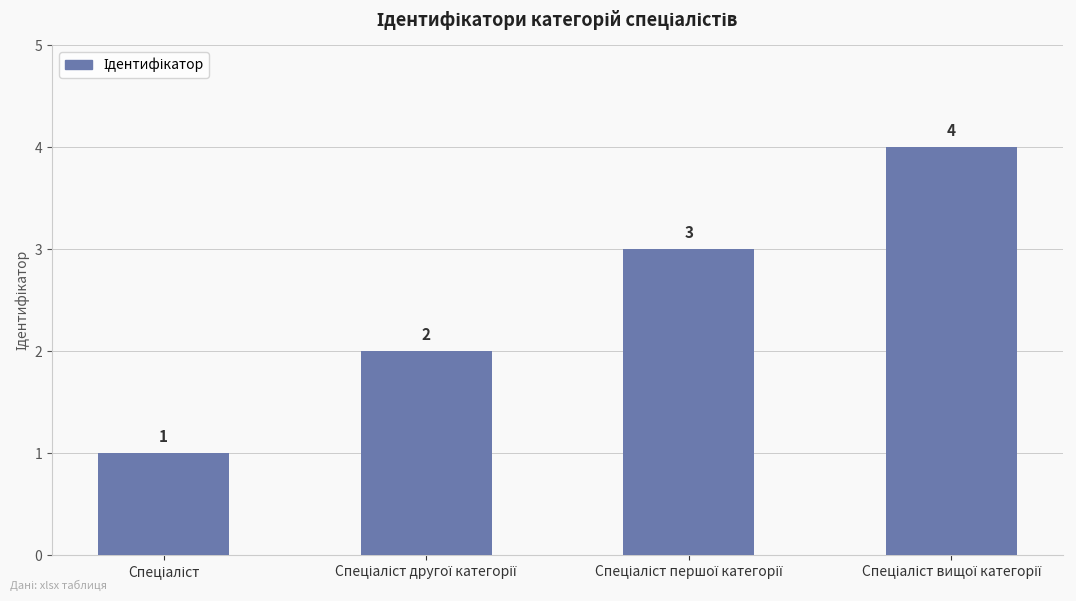

How many values are between 2 and 4?

3